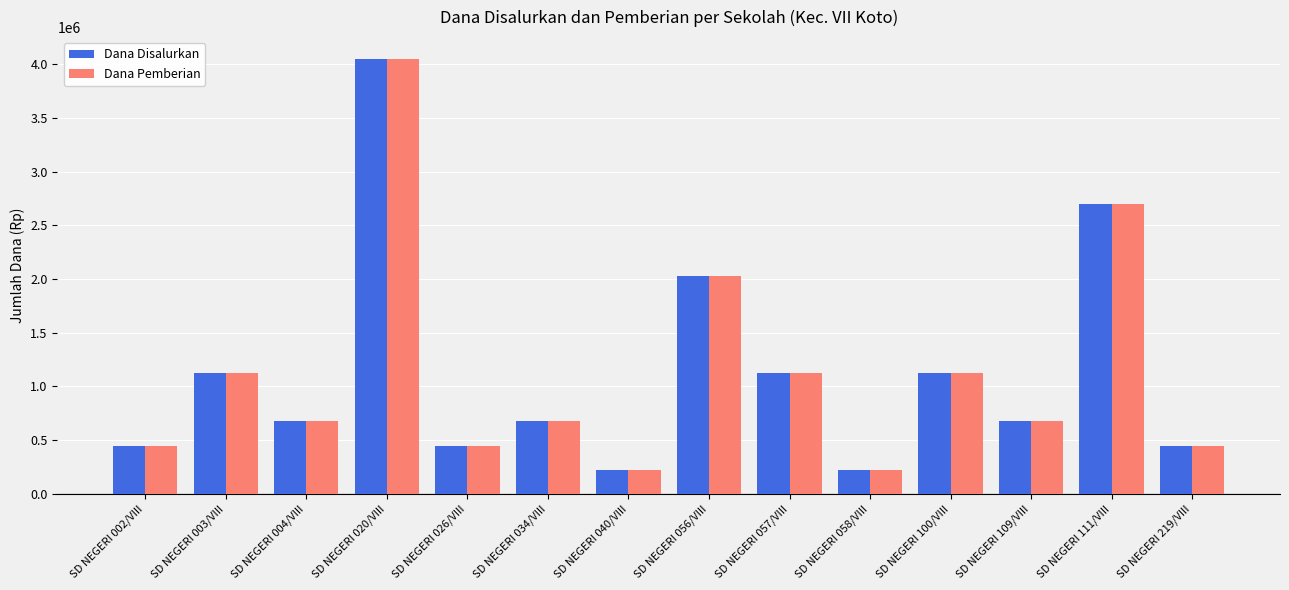

What position from the left is SD NEGERI 040/VIII?

7